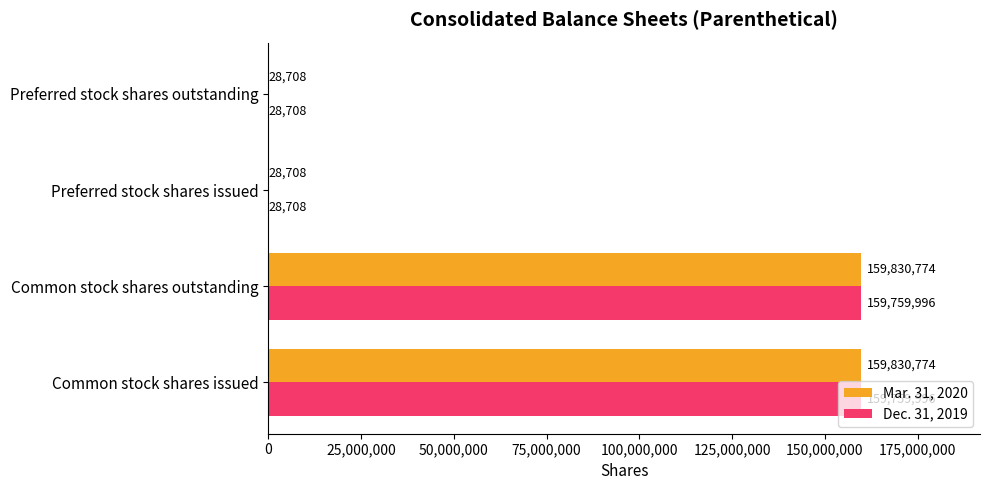

What is the maximum value for Mar. 31, 2020?

159830774